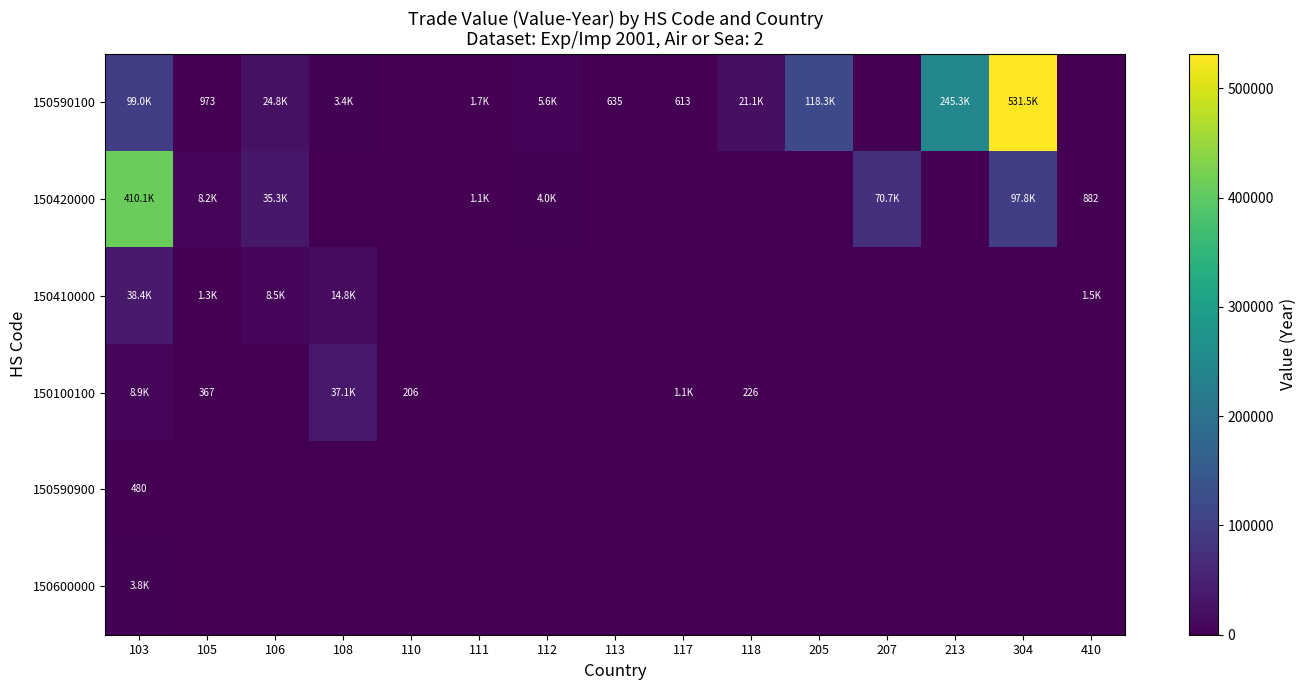

What is the greatest value displayed?

531529